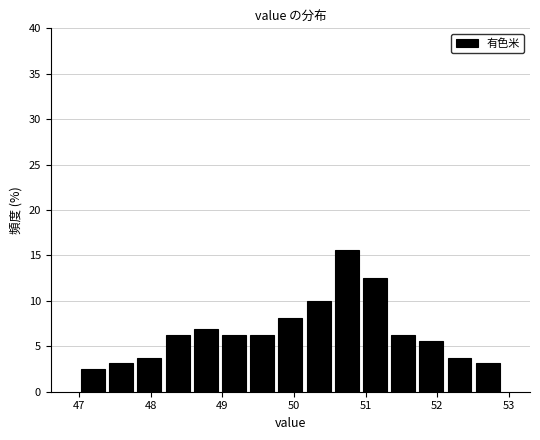

Read against the x-axis, roughly where is the centre of the tallest bar?

50.7